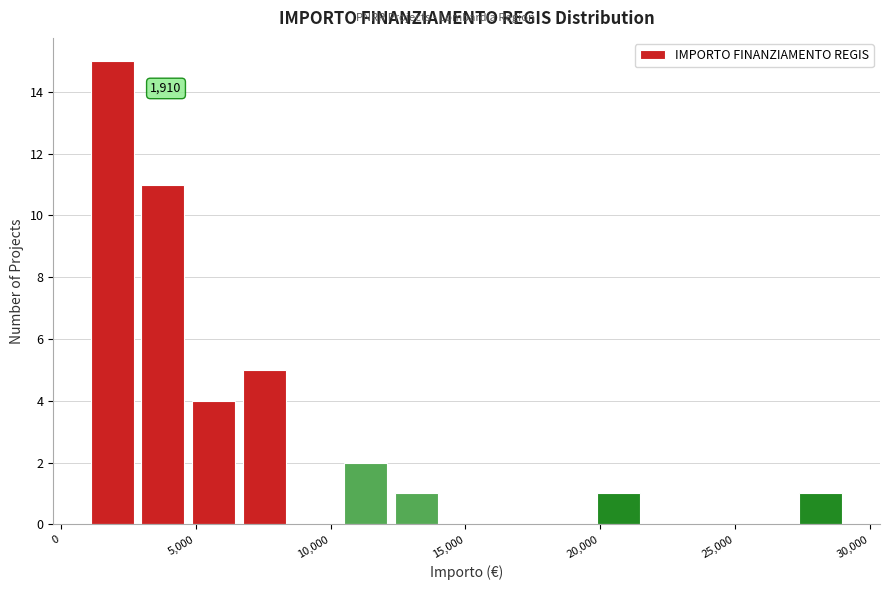

Around what value on the x-axis is the tallest bar? Give the approximate position of its centre, as read against the axis.

2000